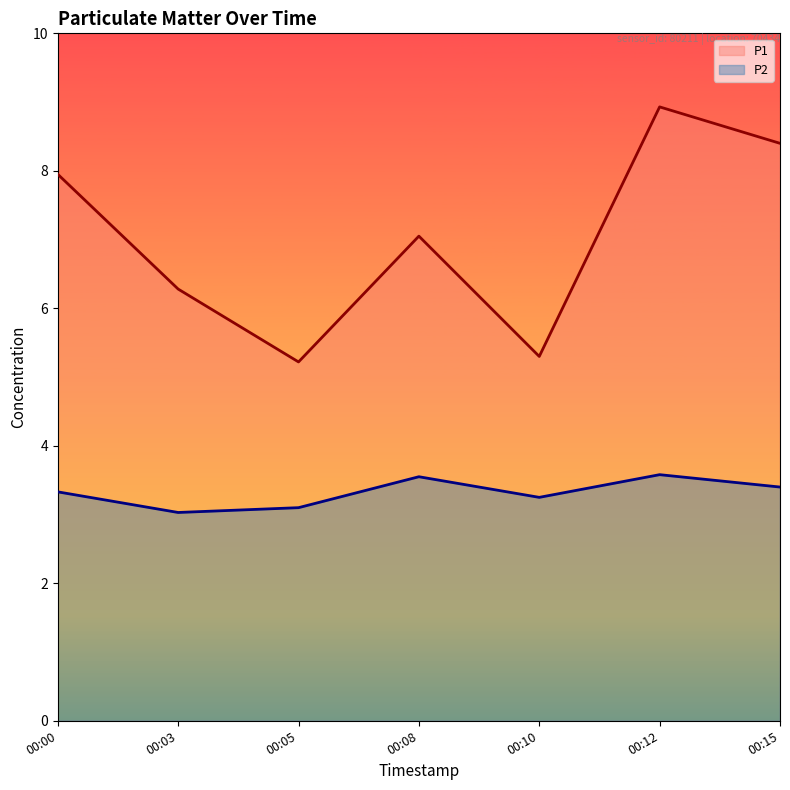

Reading left to right, list all the values displayed in this chart.

P1: 8.0	6.3	5.2	7.0	5.3	8.9	8.4
P2: 3.3	3.0	3.1	3.5	3.2	3.6	3.4